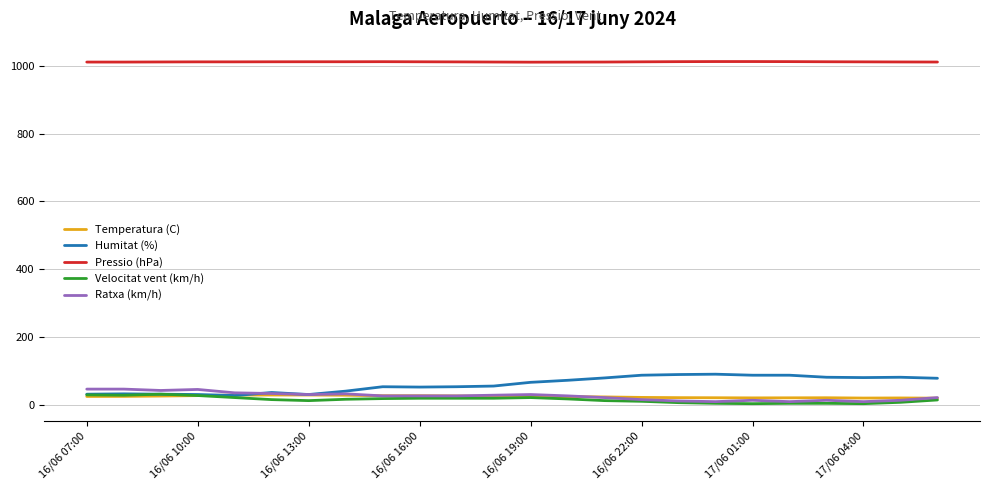

True or false: Pressio (hPa) and Humitat (%) intersect in this chart.

False